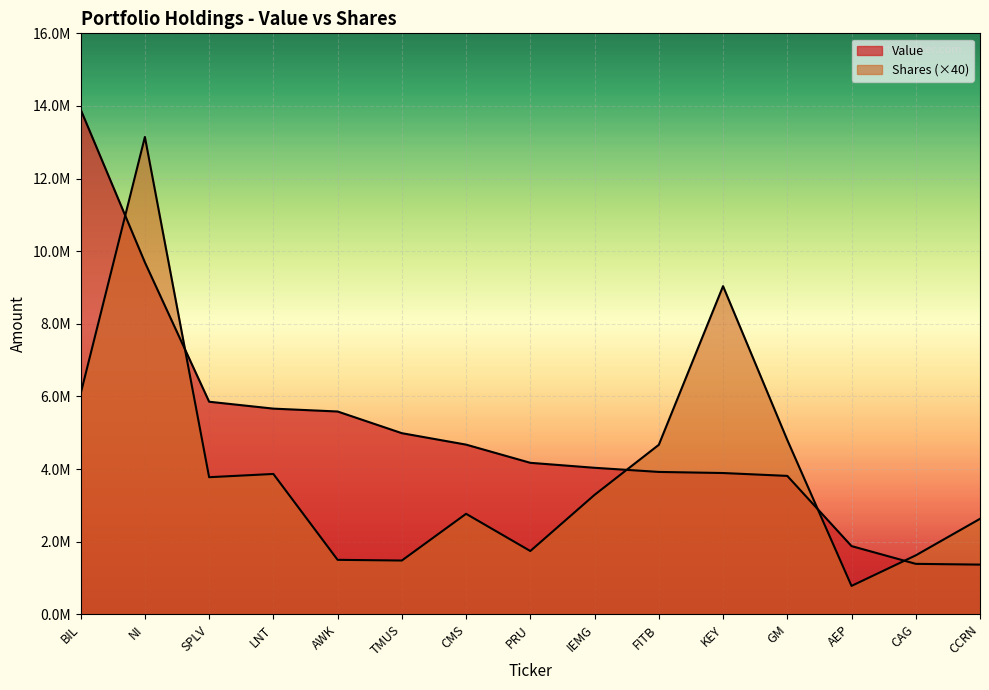

How many data points does each series have?

15